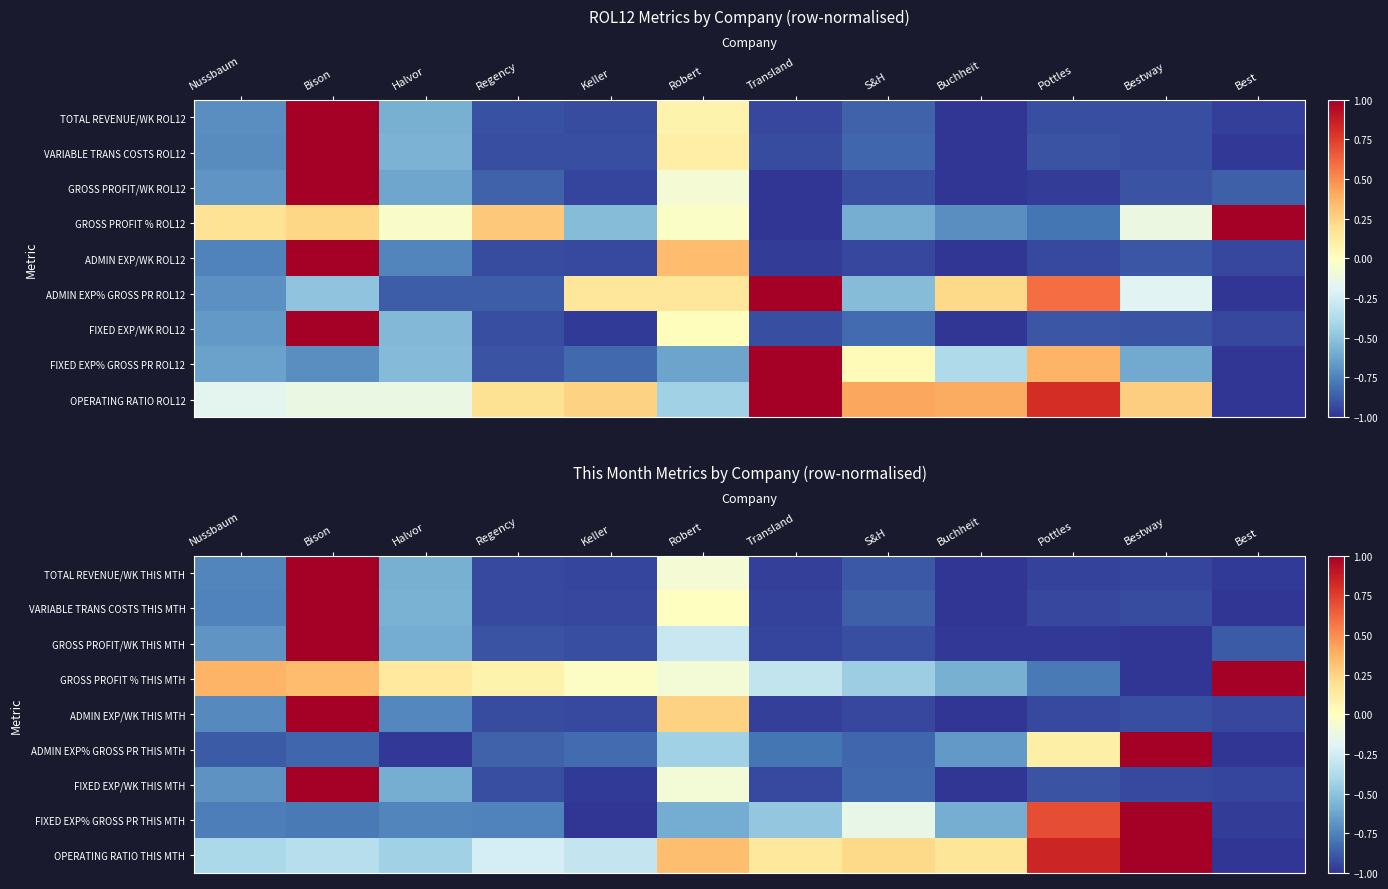

Rank the series by their maximum value, from highest to lowest.

TOTAL REVENUE/WK THIS MTH, VARIABLE TRANS COSTS THIS MTH, GROSS PROFIT/WK THIS MTH, GROSS PROFIT % THIS MTH, ADMIN EXP/WK THIS MTH, ADMIN EXP% GROSS PR THIS MTH, FIXED EXP/WK THIS MTH, FIXED EXP% GROSS PR THIS MTH, OPERATING RATIO THIS MTH